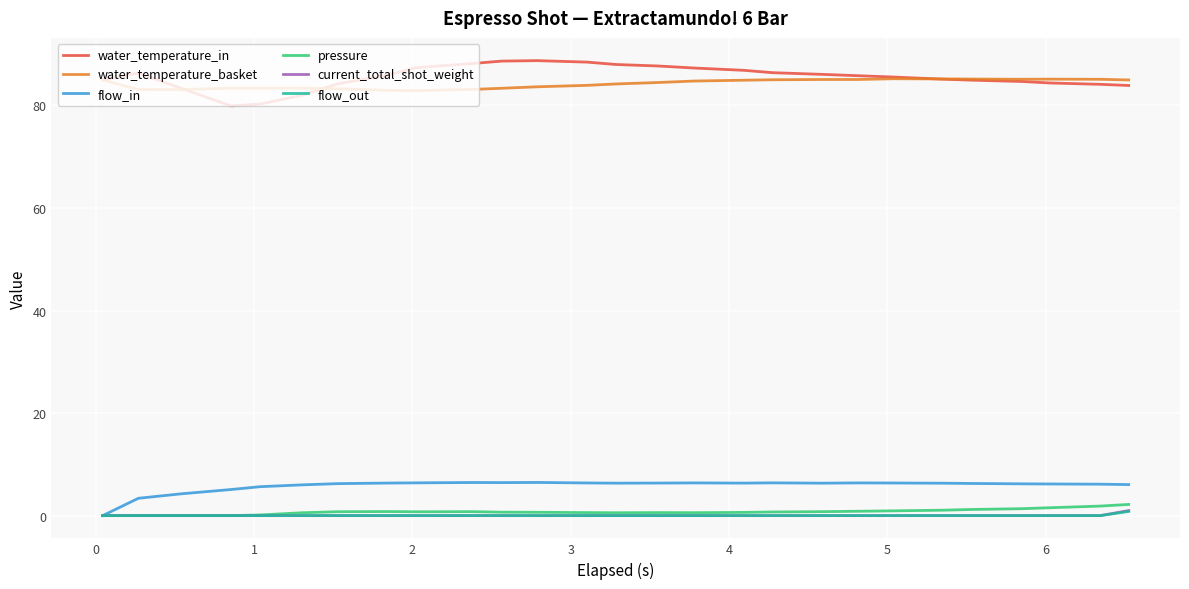

How many lines are shown in the chart?

6